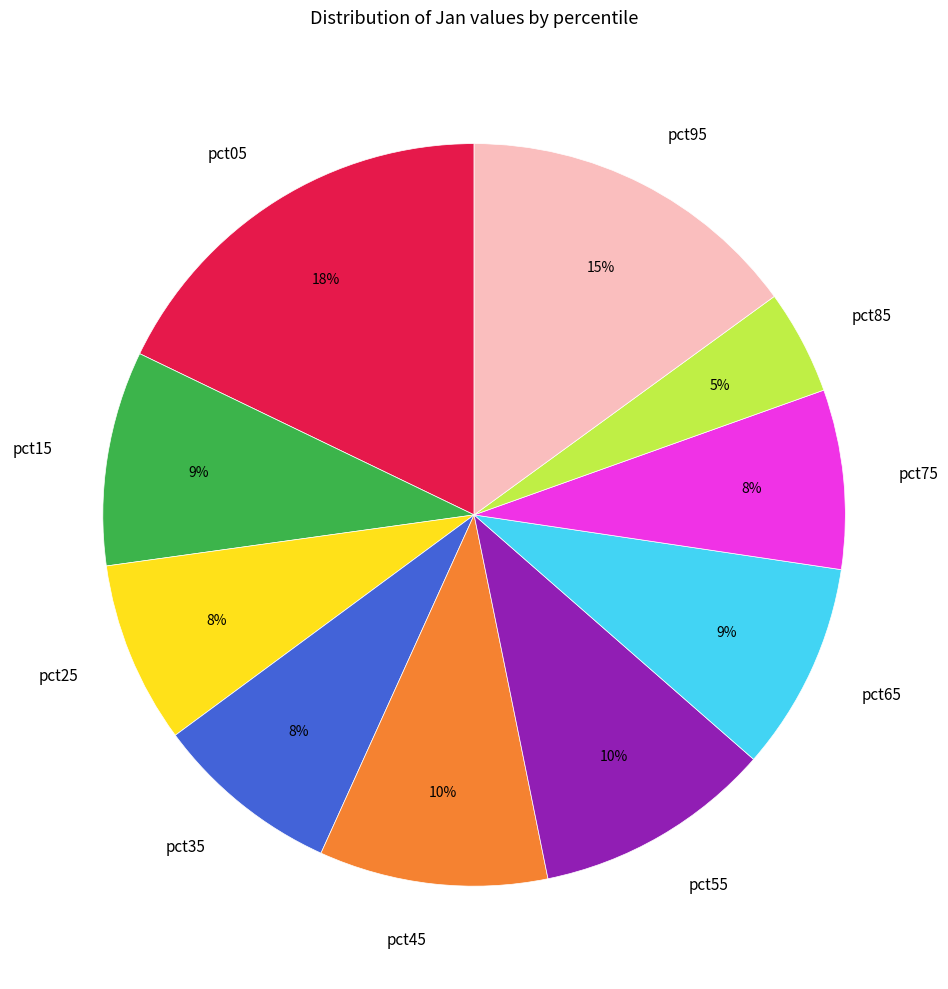

To the nearest percent, what percentage of the pie is pct15?

9%